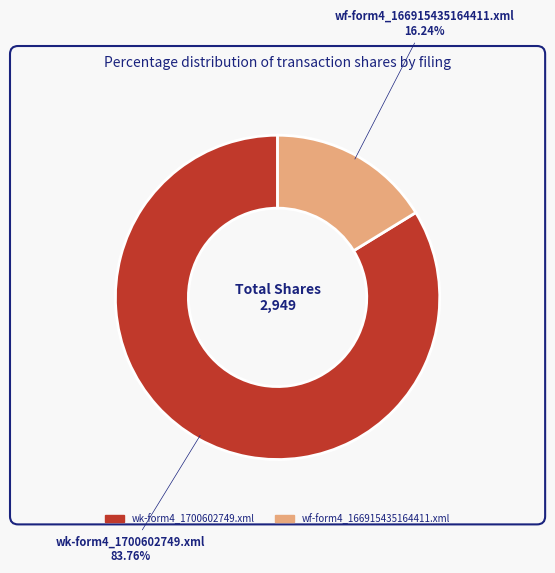

What portion of the pie excludes wf-form4_166915435164411.xml?

83.8%